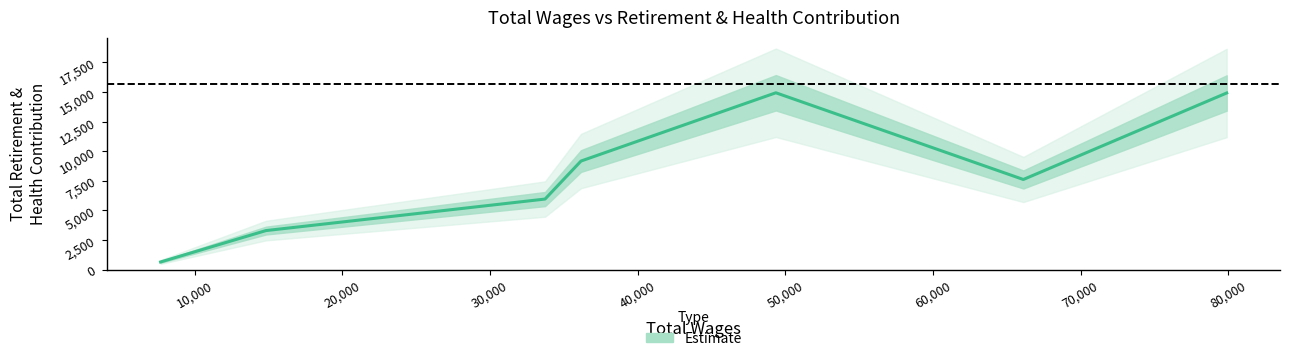

Is it true that the value at 70,000 is 6894?

False